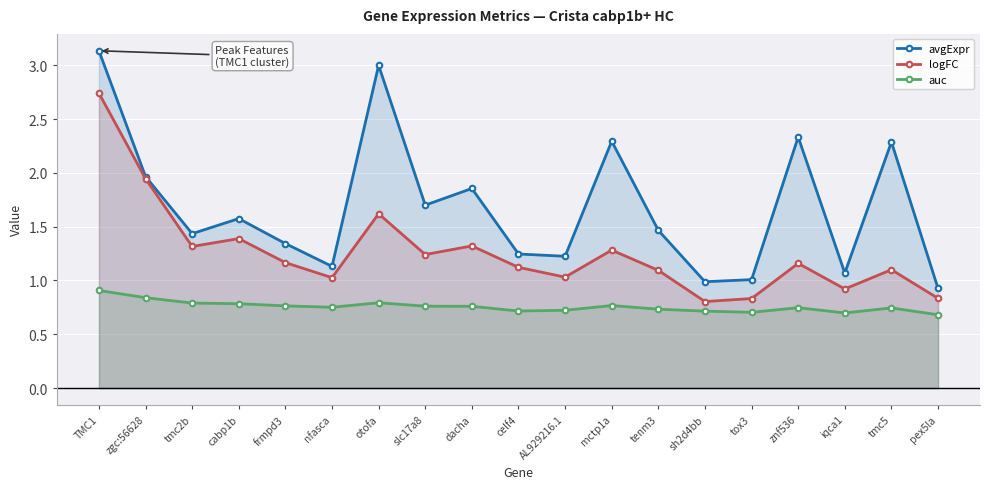

What is the difference between the avgExpr values at tmc5 and cabp1b?

0.7